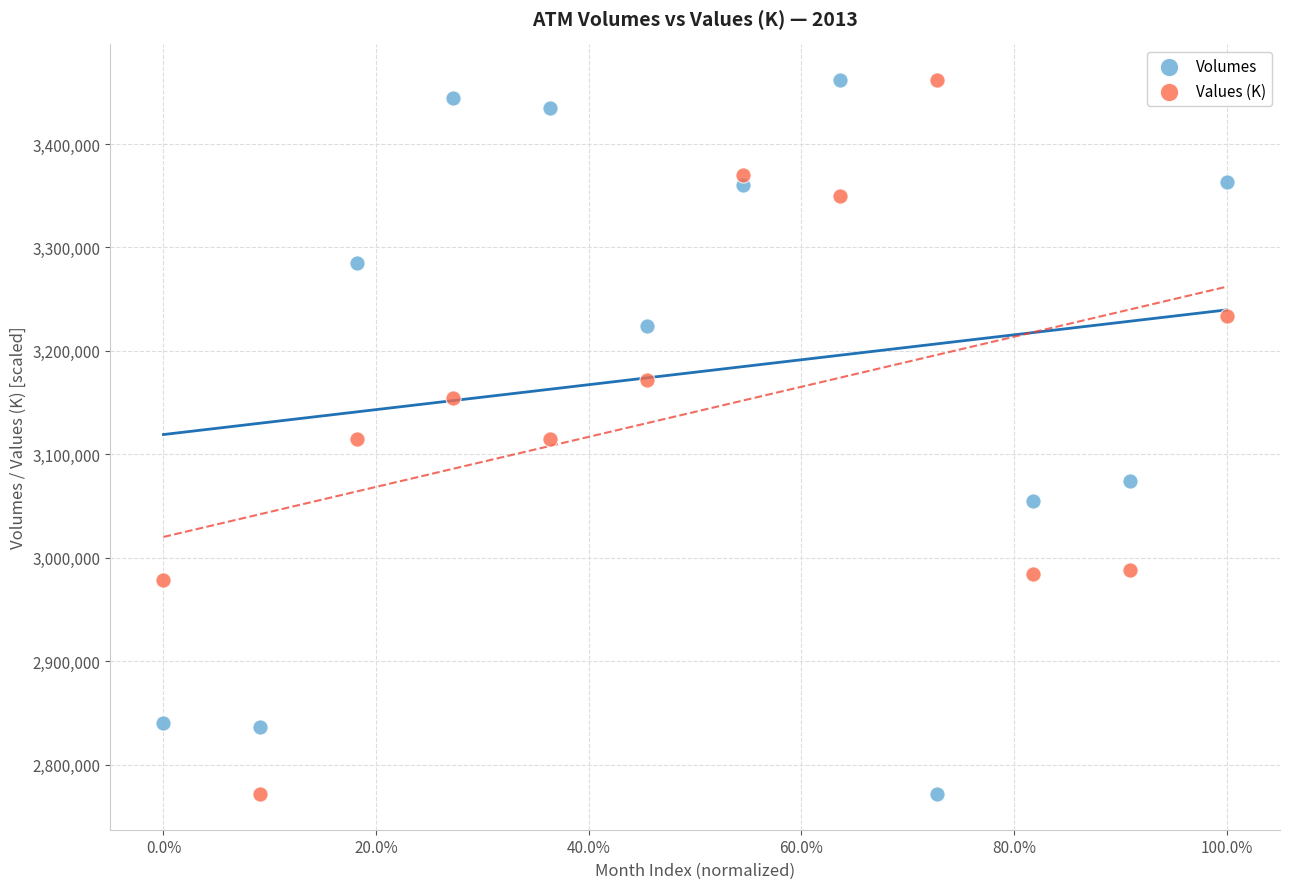

What is the X range (max minus min) for the scatter plot?

1.0